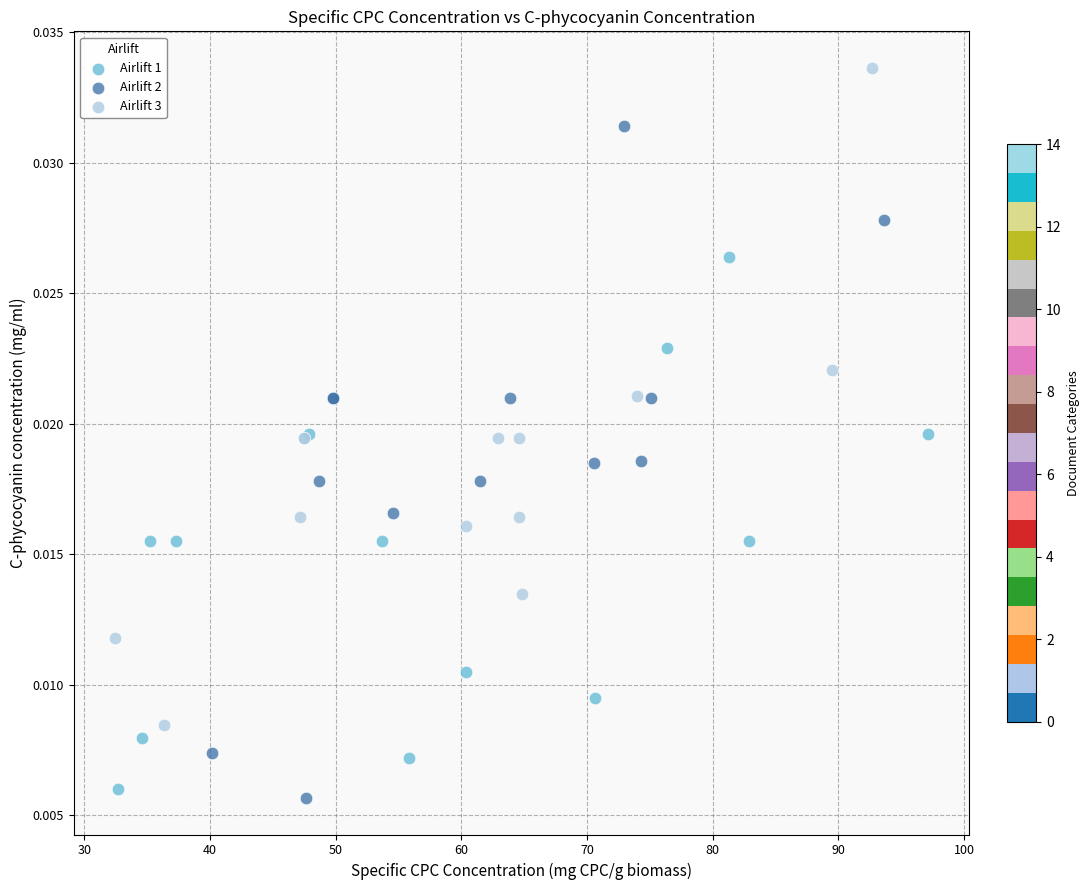

What are all the series names shown in the legend?

Airlift 1, Airlift 2, Airlift 3